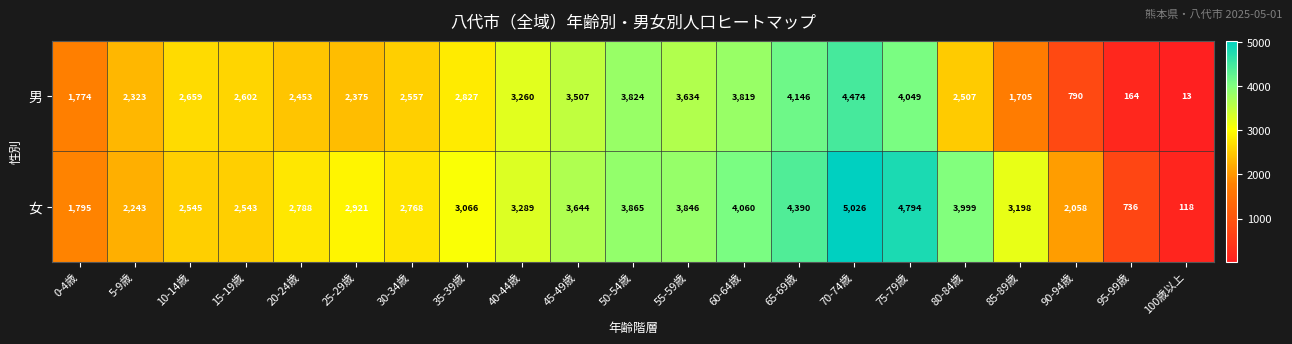

What is the sum of all 女 values?

63692